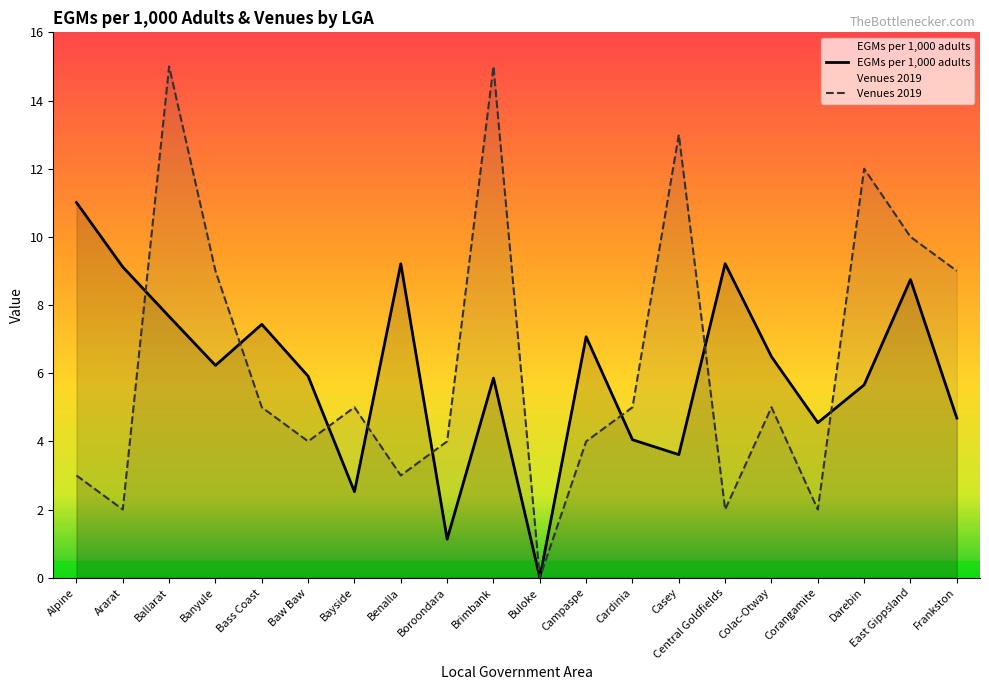

Does the chart have visible grid lines?

No